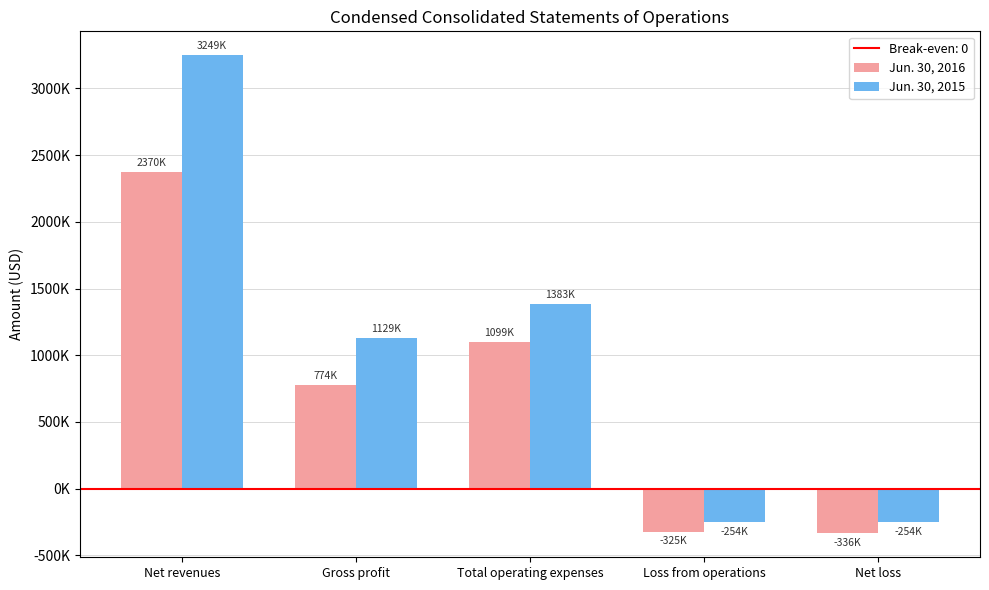

At how many categories does at least one series exceed 436659?

3